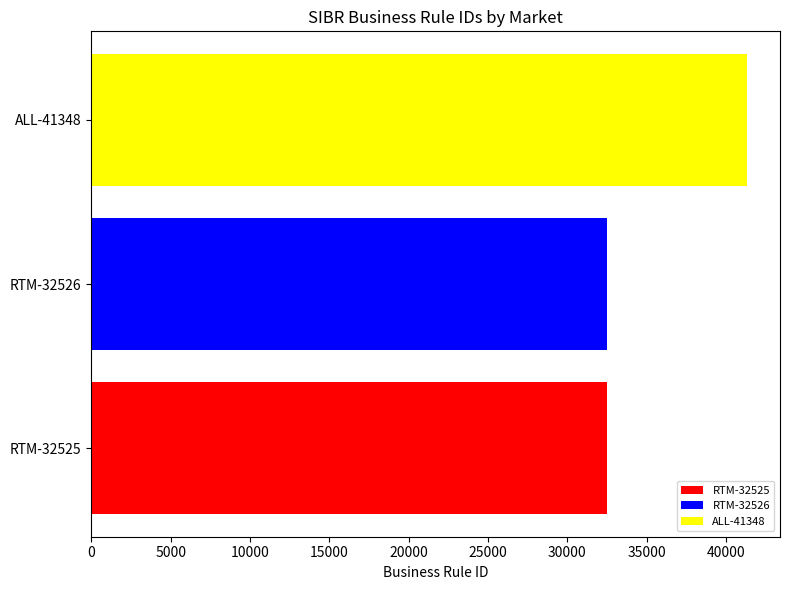

Rank the categories by ALL-41348 value from highest to lowest.

RTM-32526